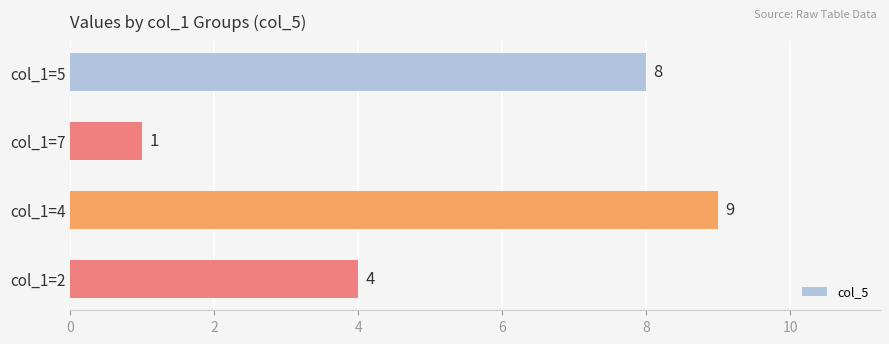

Where is the data nearest to the value 5?

col_1=2